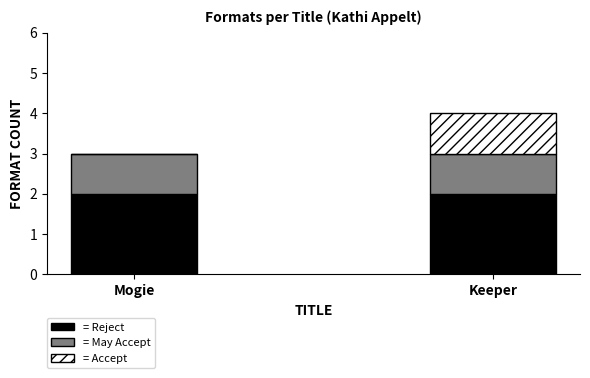

Reading left to right, list the values for the Reject series.

Mogie=2	Keeper=2